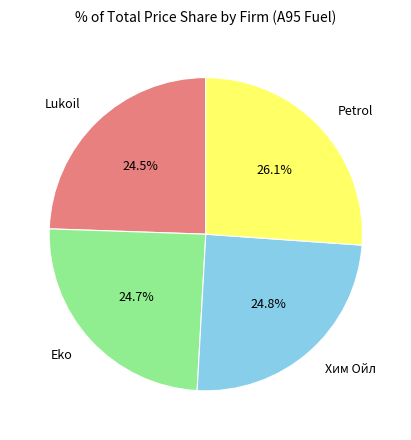

Is there a majority slice in this chart?

No